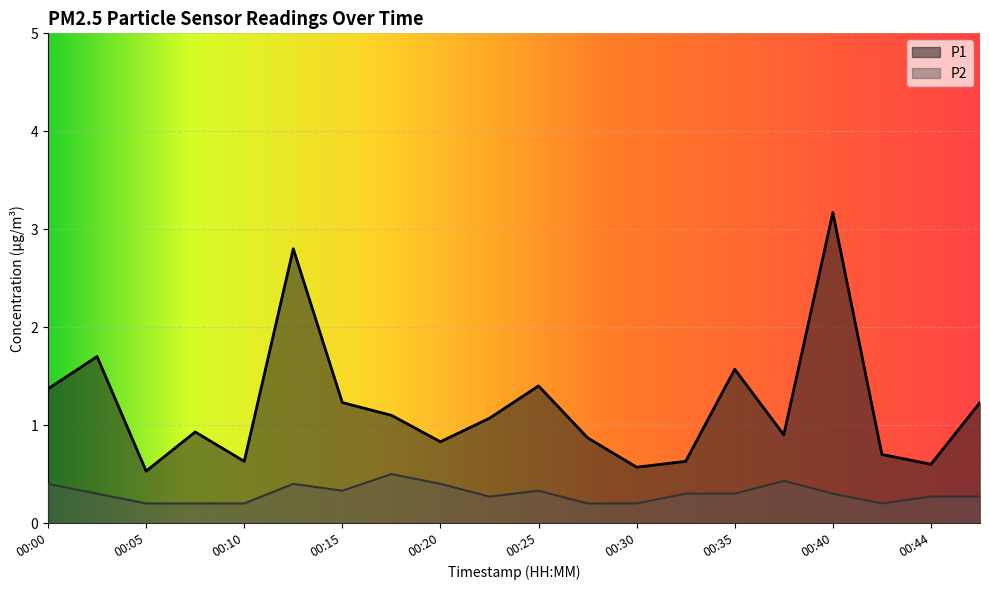

The P1 series shows 0.6 at 00:10. True or false?

True